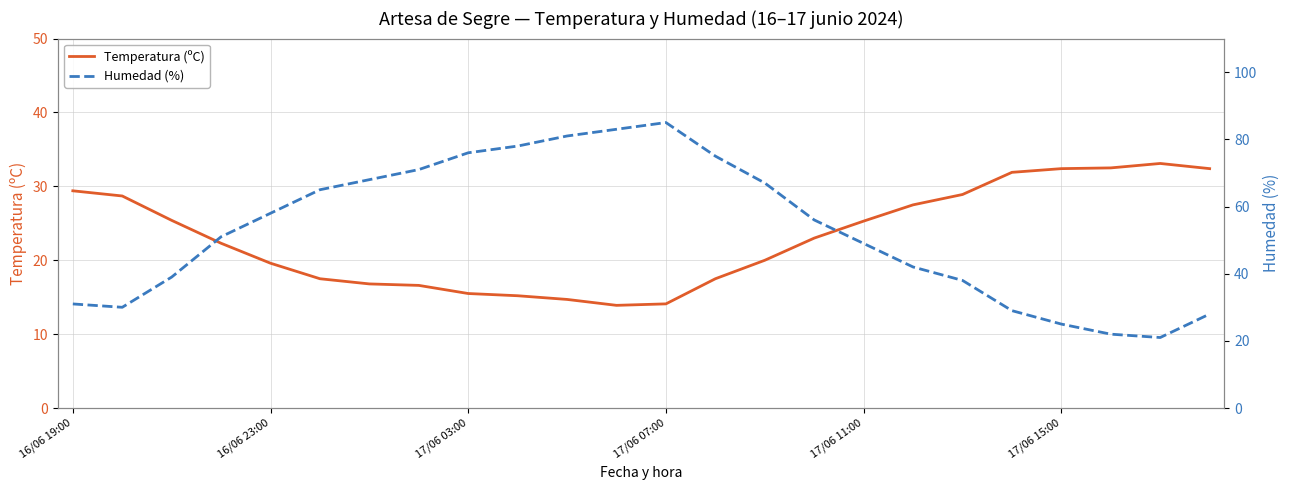

Which series has the largest total across all categories?

Humedad (%)